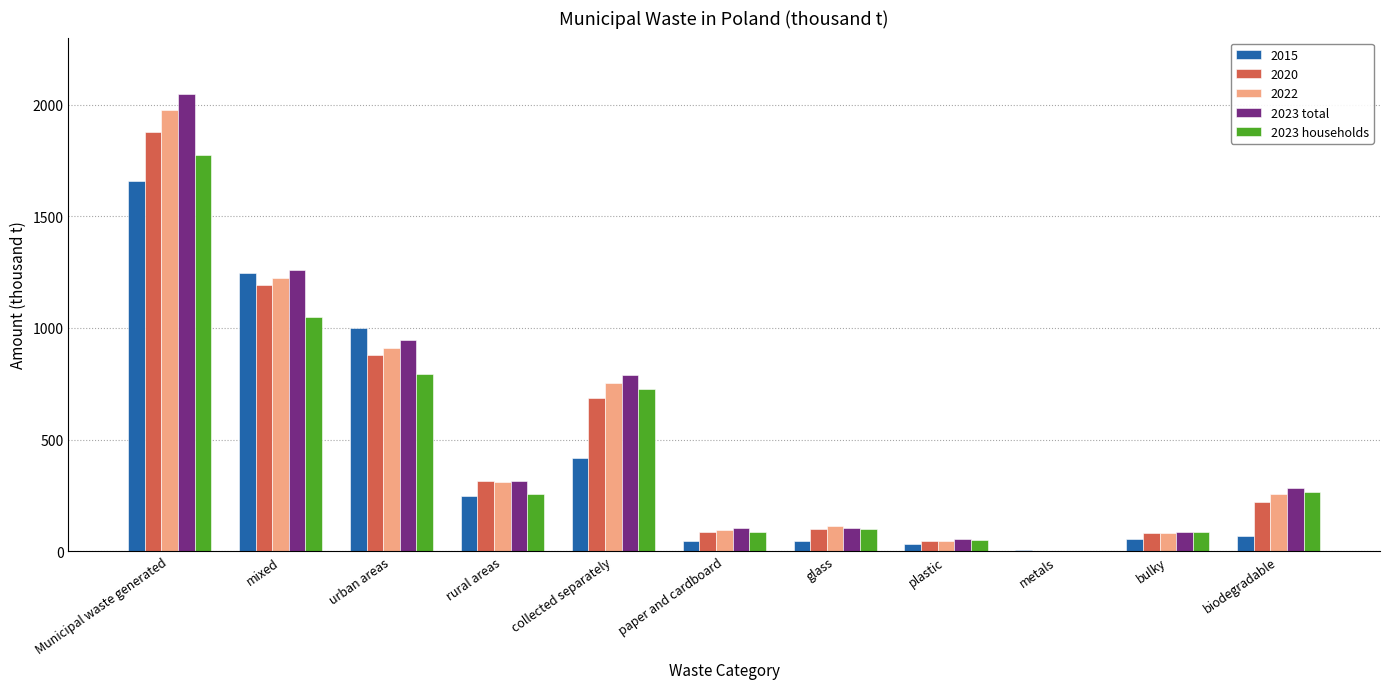

Which series has the widest spread of values?

2023 total